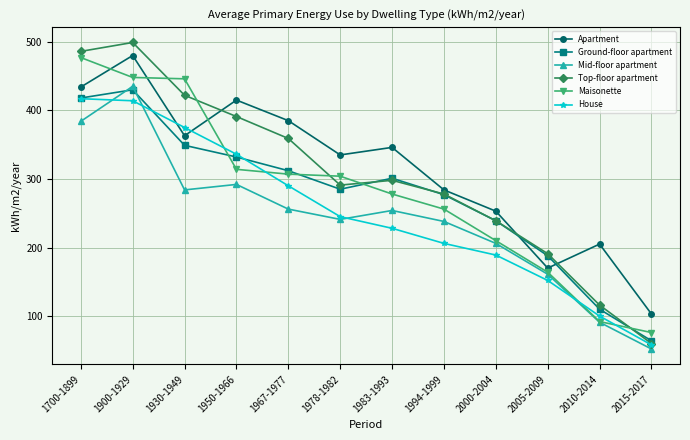

What is the value of the Maisonette point at the 1st from the left?

477